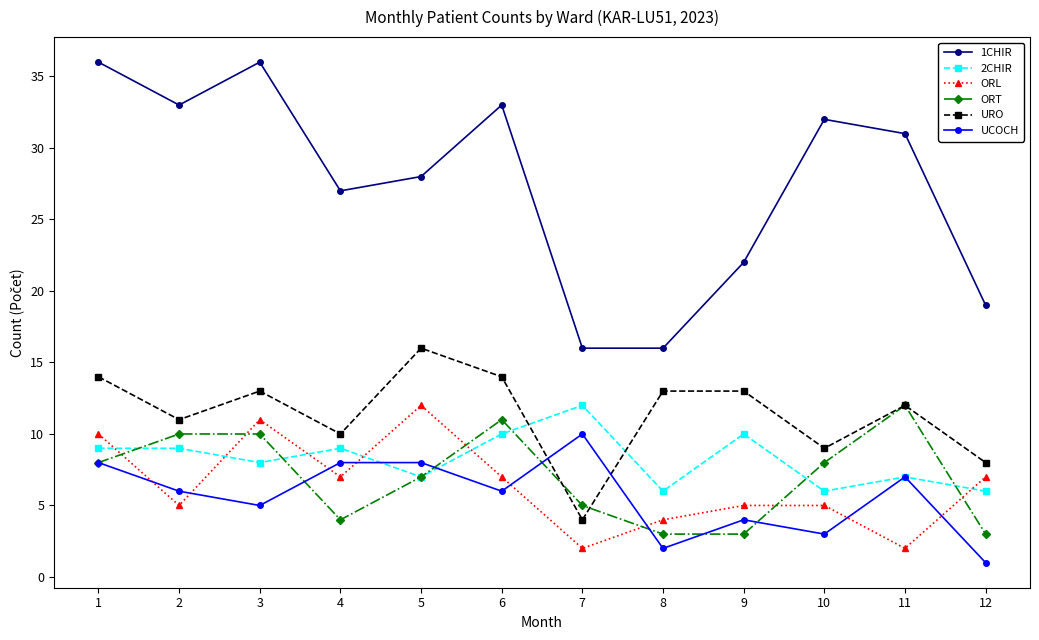

Which series has the largest range (max minus min)?

1CHIR